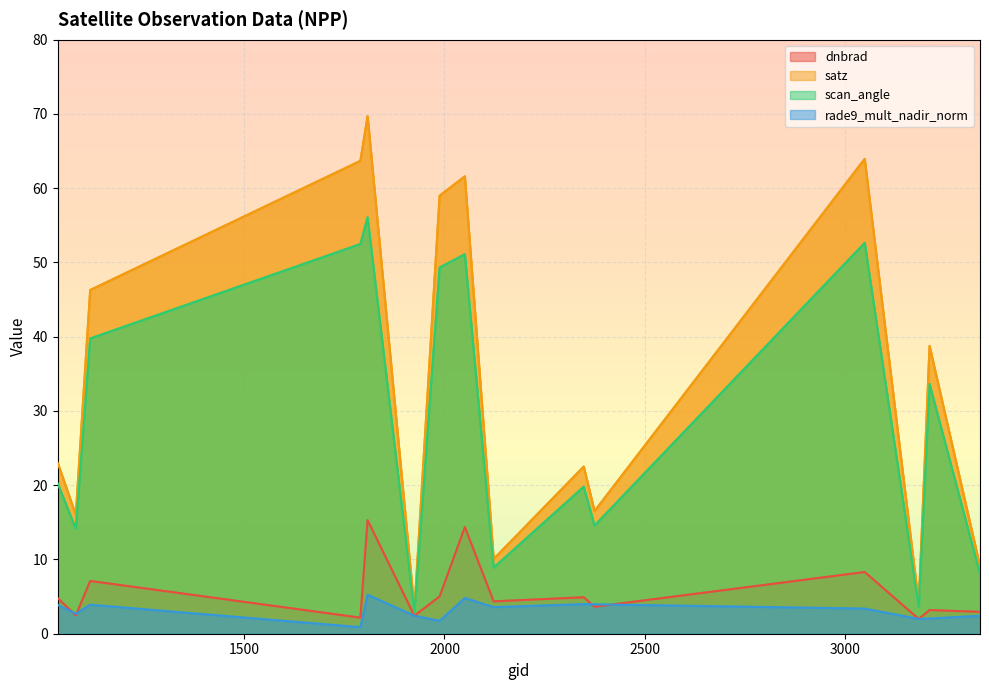

What is the approximate value of rade9_mult_nadir_norm at 3050?

3.4